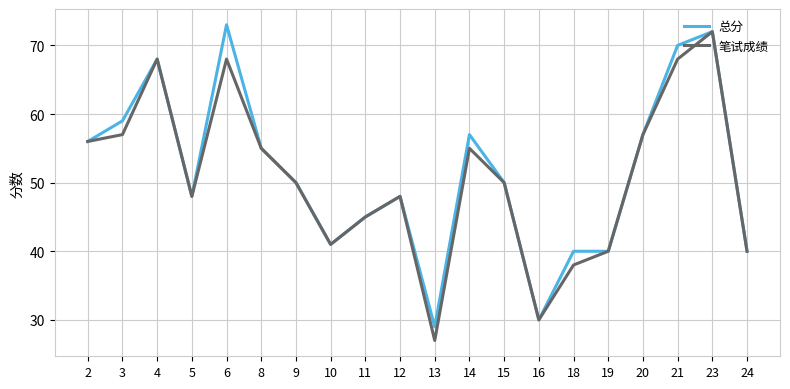

Reading left to right, list all the values displayed in this chart.

总分: 2=56	3=59	4=68	5=48	6=73	8=55	9=50	10=41	11=45	12=48	13=29	14=57	15=50	16=30	18=40	19=40	20=57	21=70	23=72	24=40
笔试成绩: 2=56	3=57	4=68	5=48	6=68	8=55	9=50	10=41	11=45	12=48	13=27	14=55	15=50	16=30	18=38	19=40	20=57	21=68	23=72	24=40